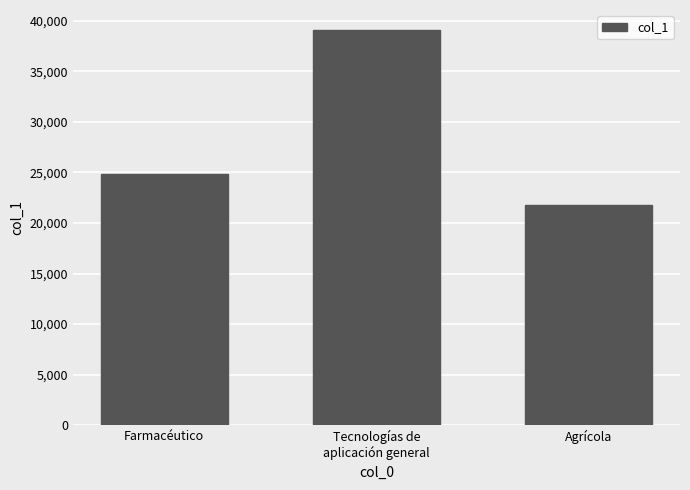

What is the difference between the values at Tecnologías de
aplicación general and Agrícola?

17282